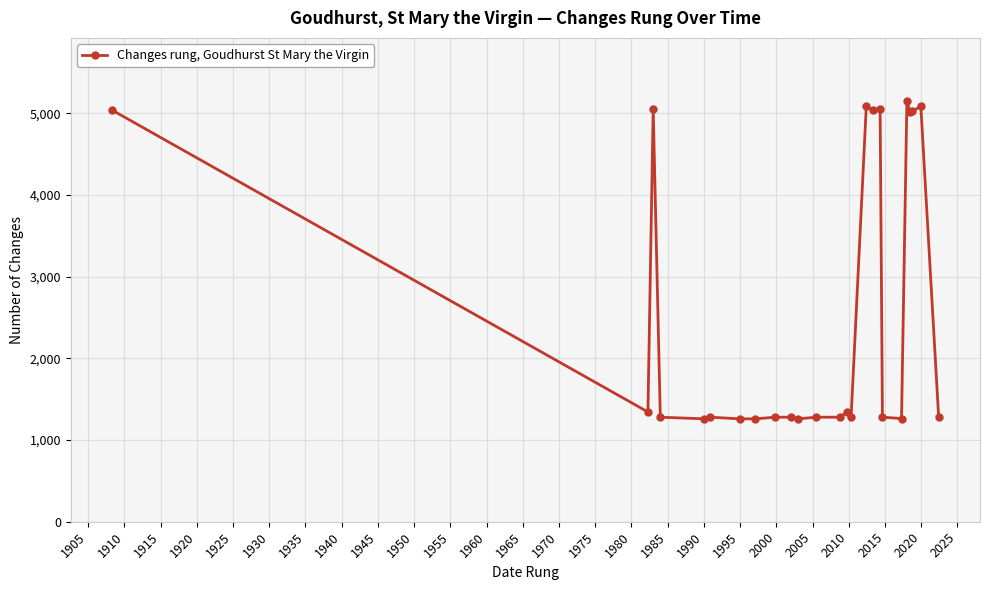

How many distinct data groups are displayed?

1